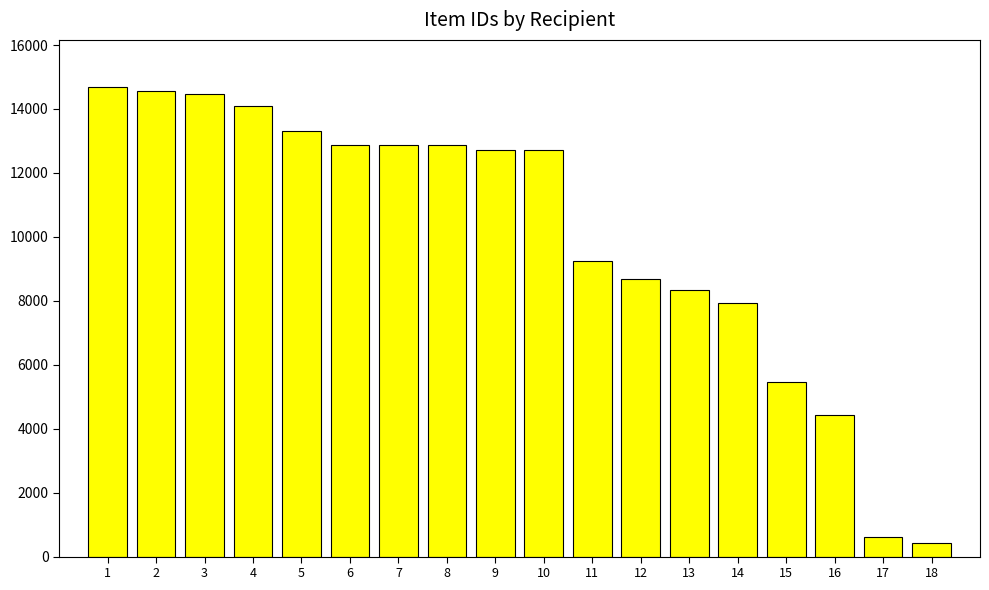

Which has a higher value, 13 or 16?

13